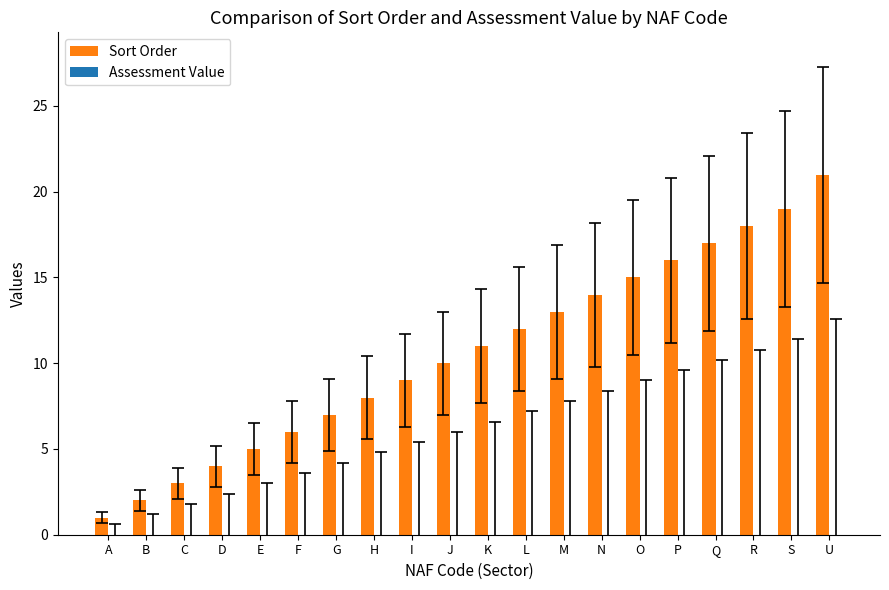

What is the greatest value displayed?

21